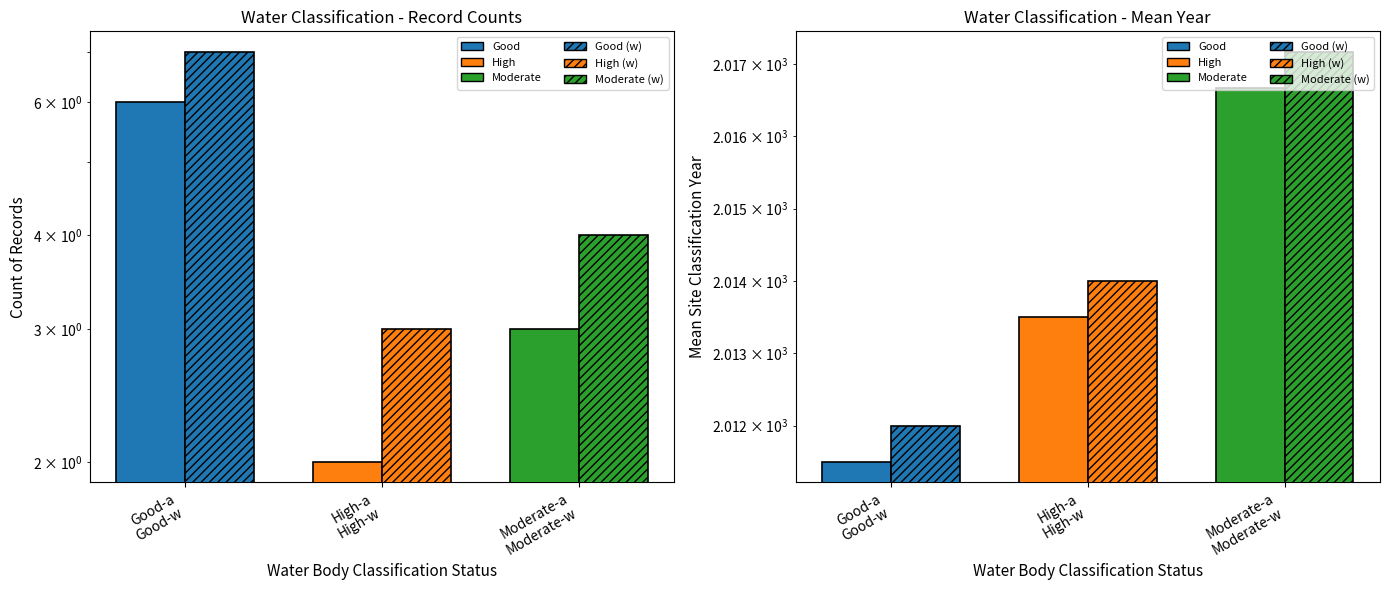

True or false: Mean Year (solid) has a value of 2016.7 at Moderate-a
Moderate-w.

True